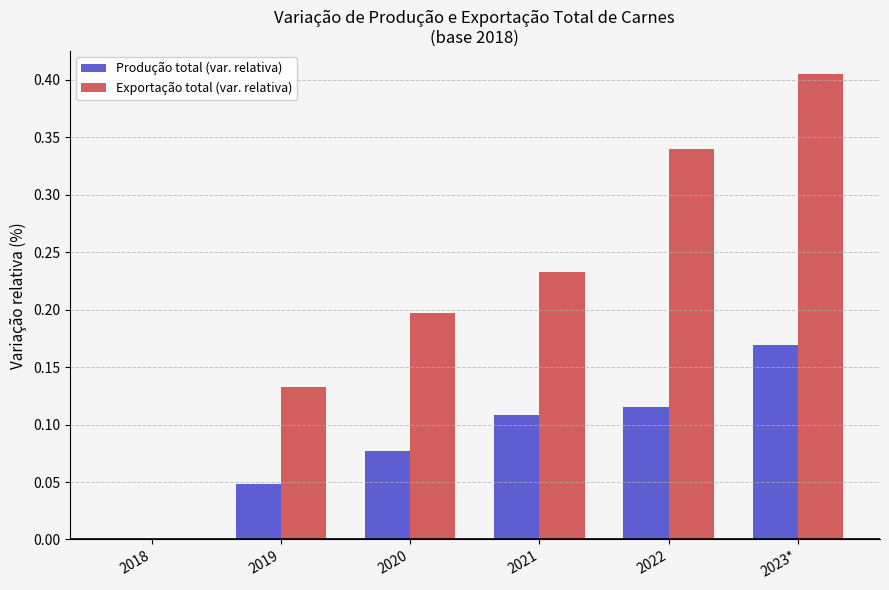

The value of Exportação total (var. relativa) at 2020 is 0.2. True or false?

True